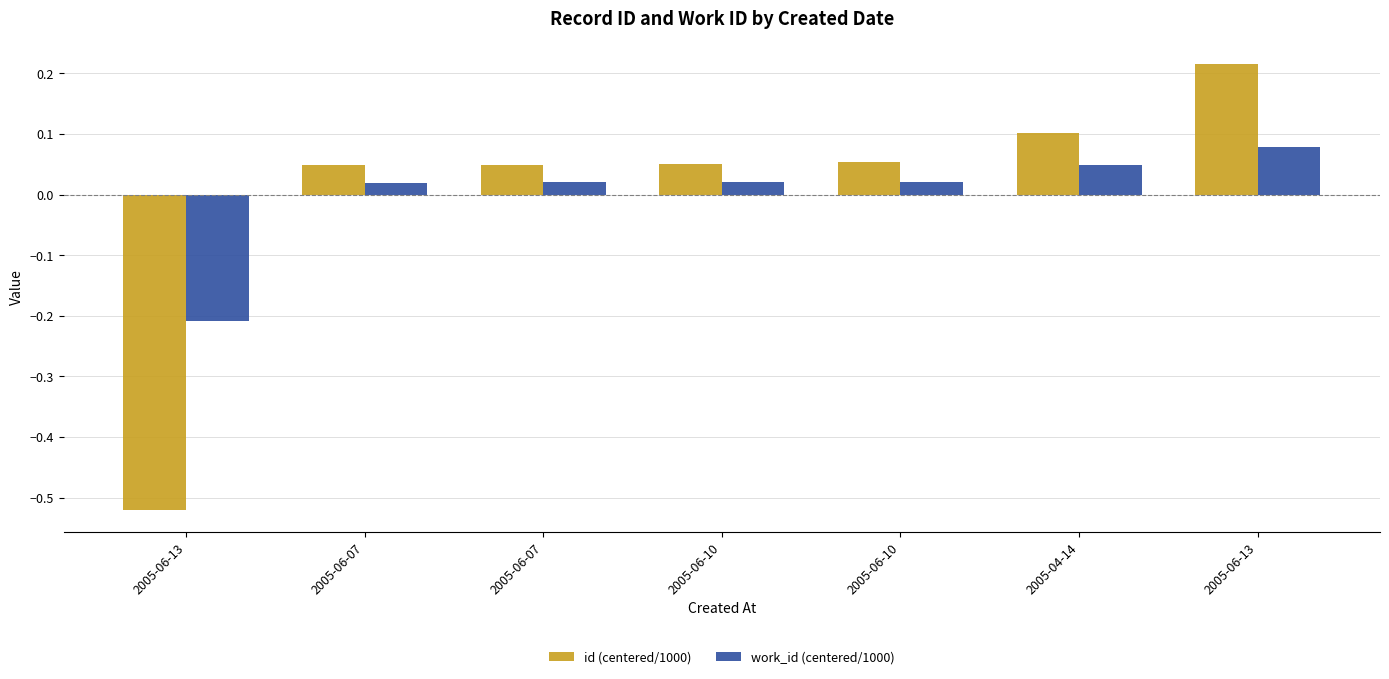

The id (centered/1000) series shows 0.1 at 2005-06-10. True or false?

False